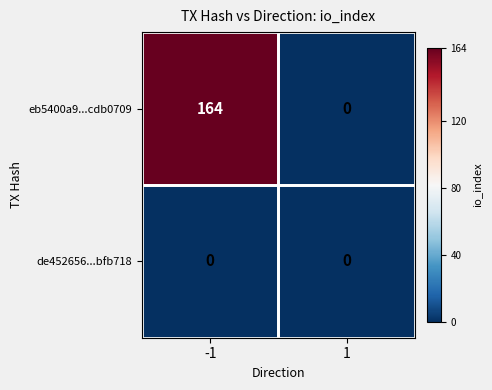

What is the total value across all series at -1?

164